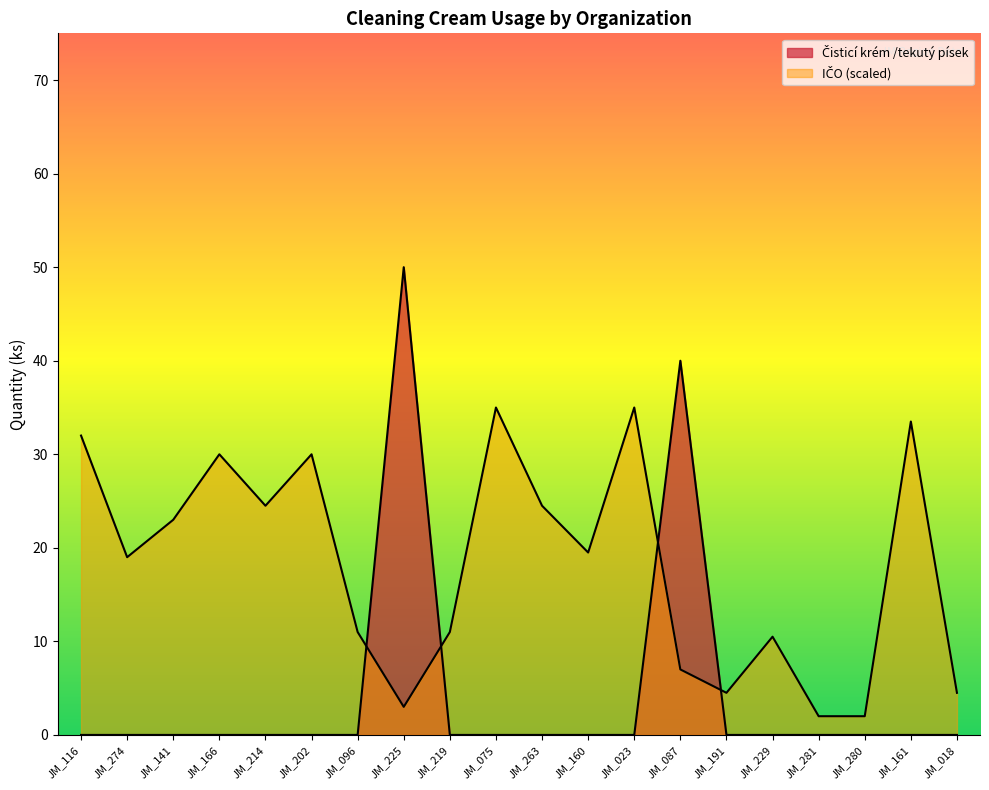

At which label does Čisticí krém /tekutý písek reach its peak?

JM_225